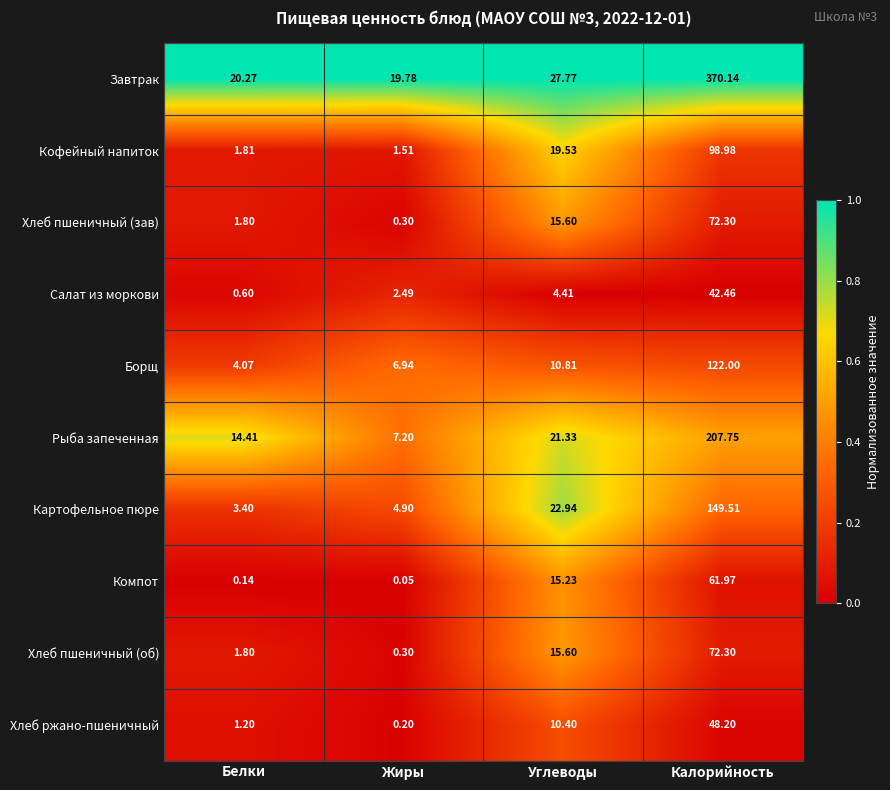

Rank the categories by Завтрак value from highest to lowest.

Калорийность, Углеводы, Белки, Жиры